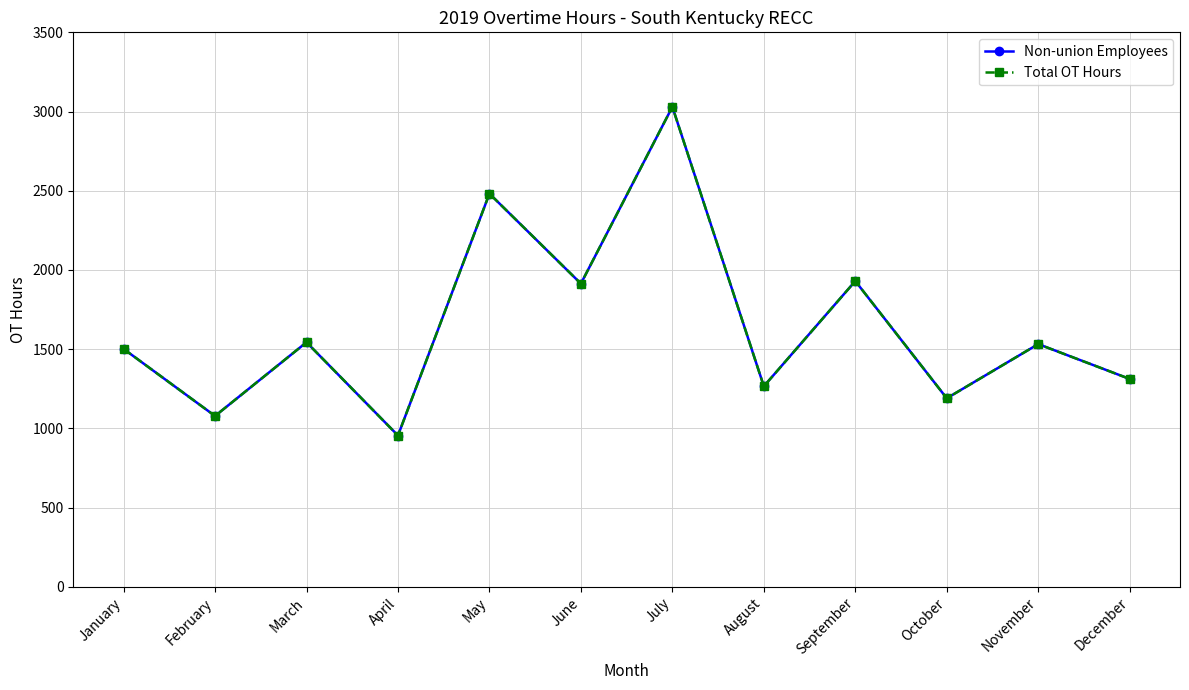

At which category is the sum across all series the highest?

July